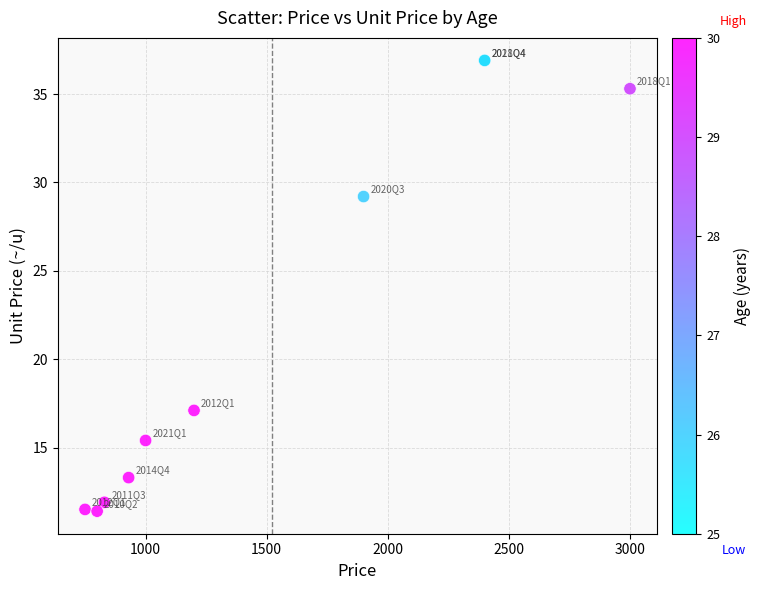

What Y value in the scatter plot is closest to 24?

29.2